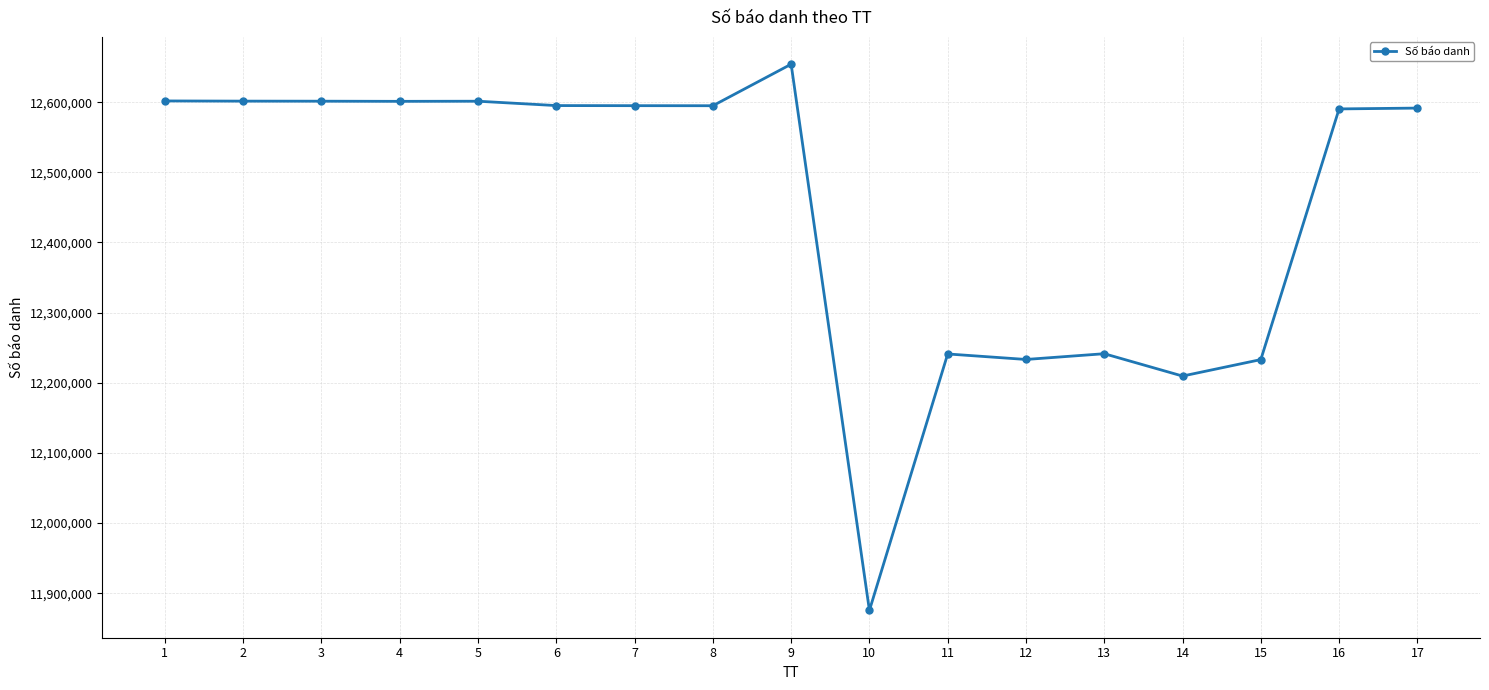

What is the average value?

12450756